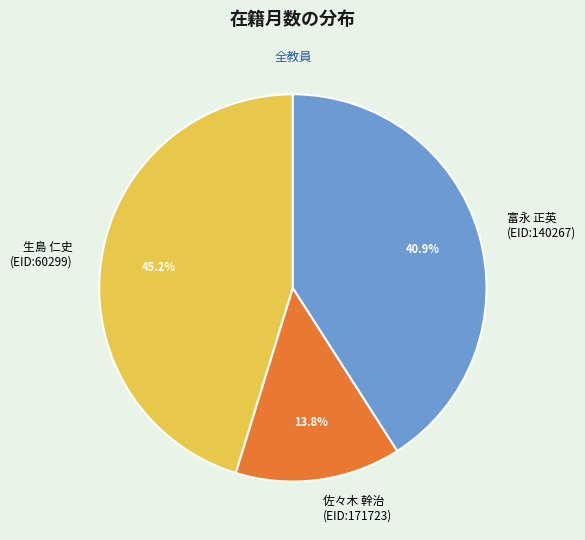

How many slices are in this pie chart?

3